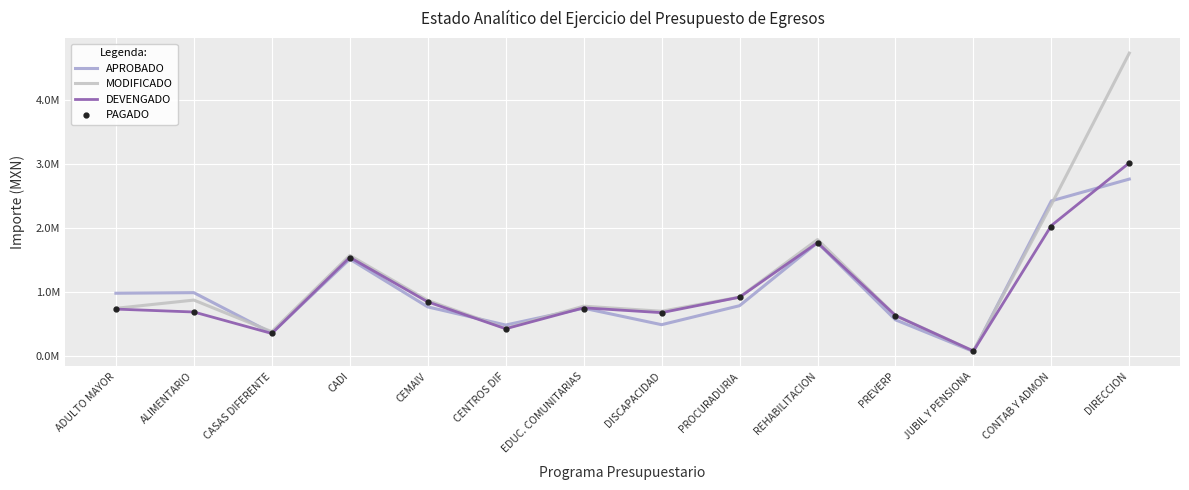

What is the difference between the maximum and minimum values in the PAGADO series?

2934459.8